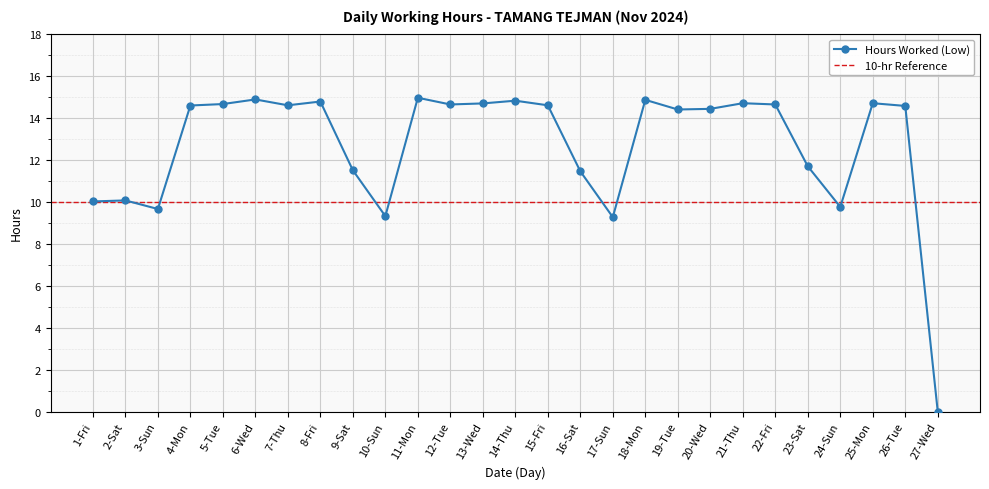

Is it true that the value at 26-Tue is 14.6?

True